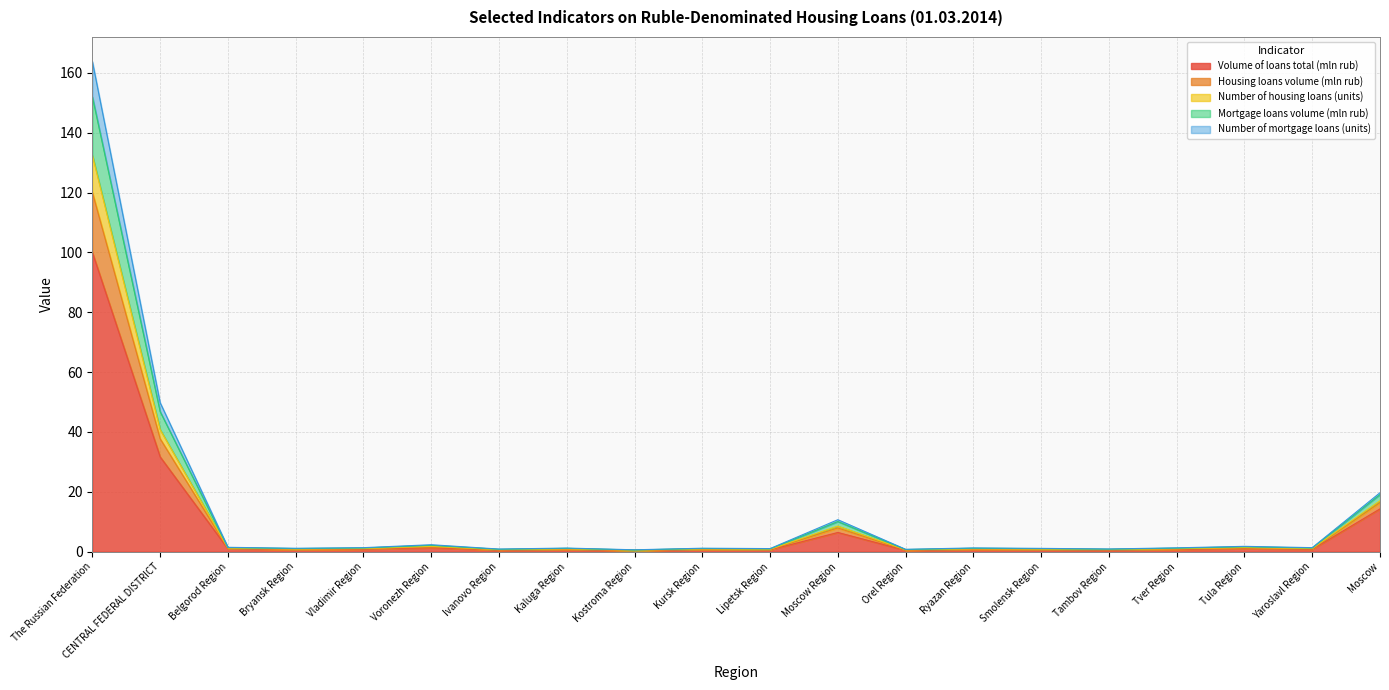

Is the value of Number of mortgage loans (units) at Moscow greater than the value of Number of housing loans (units) at Kostroma Region?

Yes